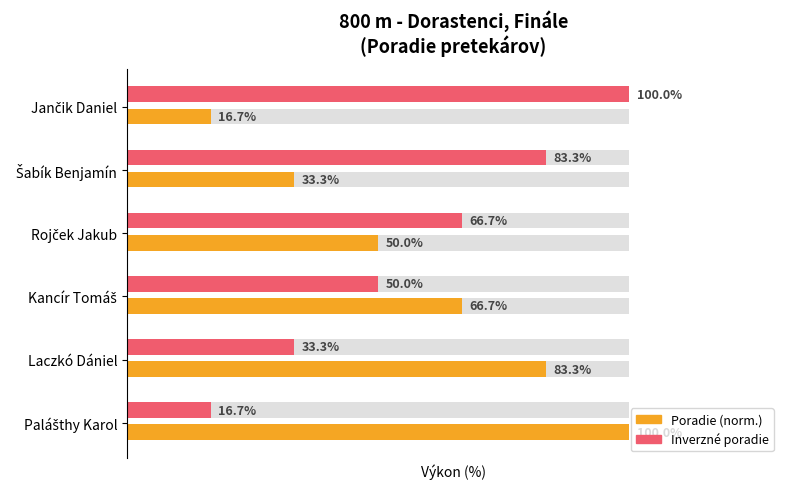

What is the difference between the maximum and minimum values in the Inverzné poradie (%) series?

83.3